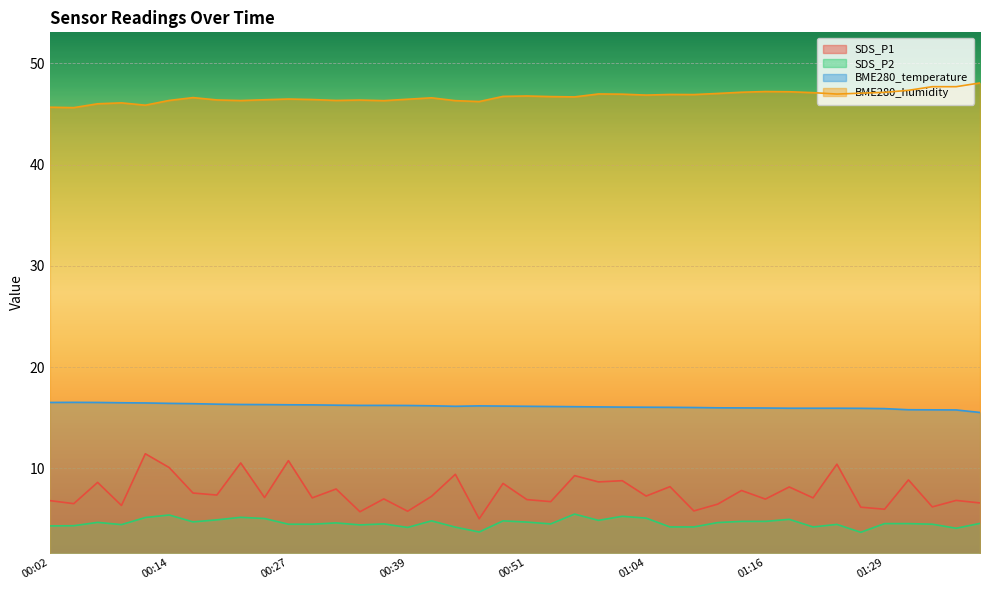

In SDS_P2, how many points are lower than both neighbors (excluding endpoints)?

10